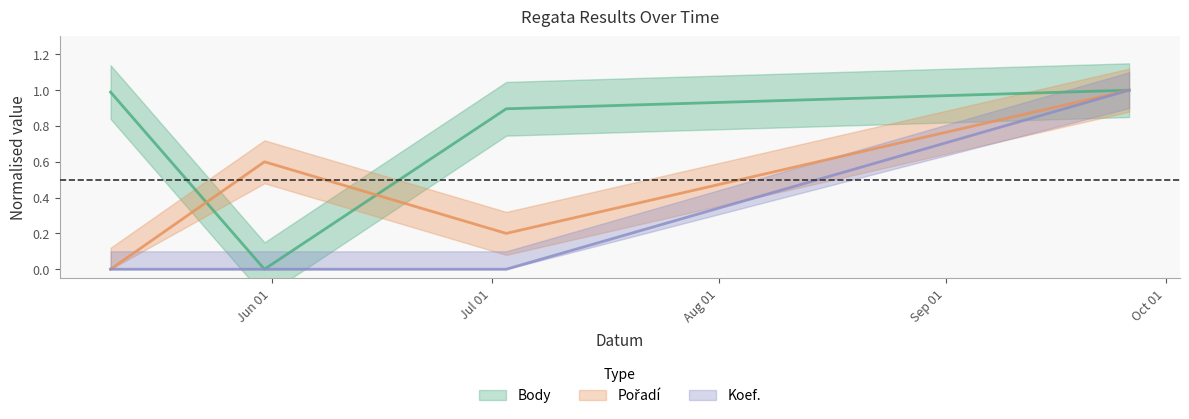

Is the value of Koef. at 2014-05-10 greater than the value of Body at 2014-07-03?

No